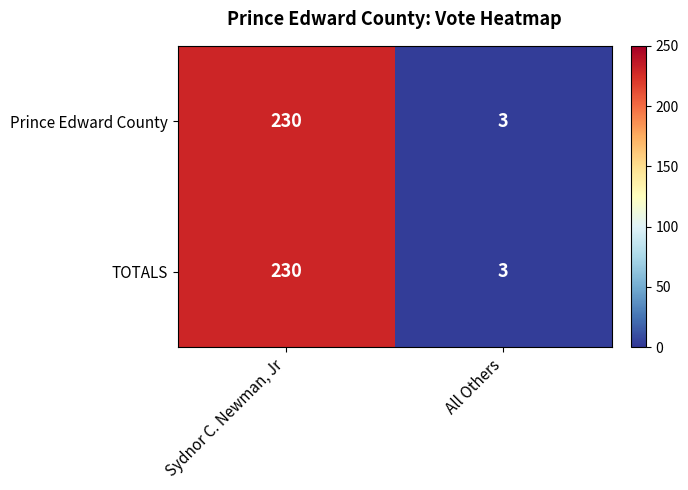

At which category does the chart reach its peak across all series?

Sydnor C. Newman, Jr